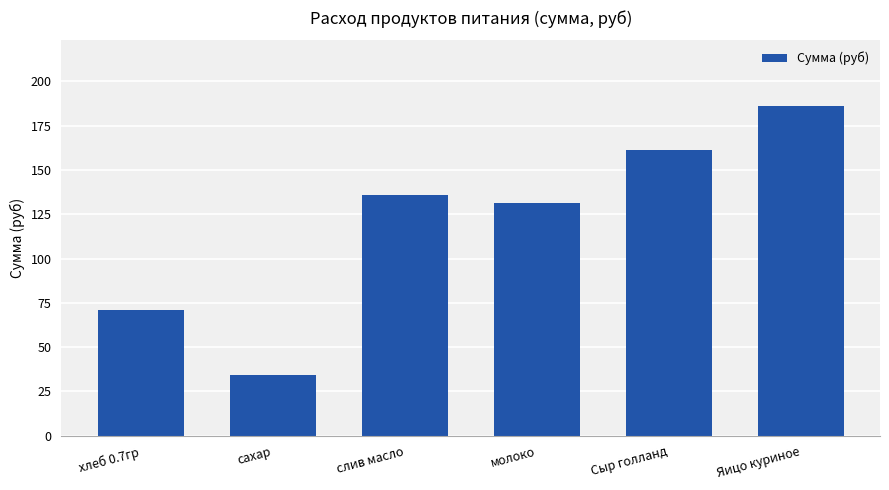

Count the number of data series in this chart.

1